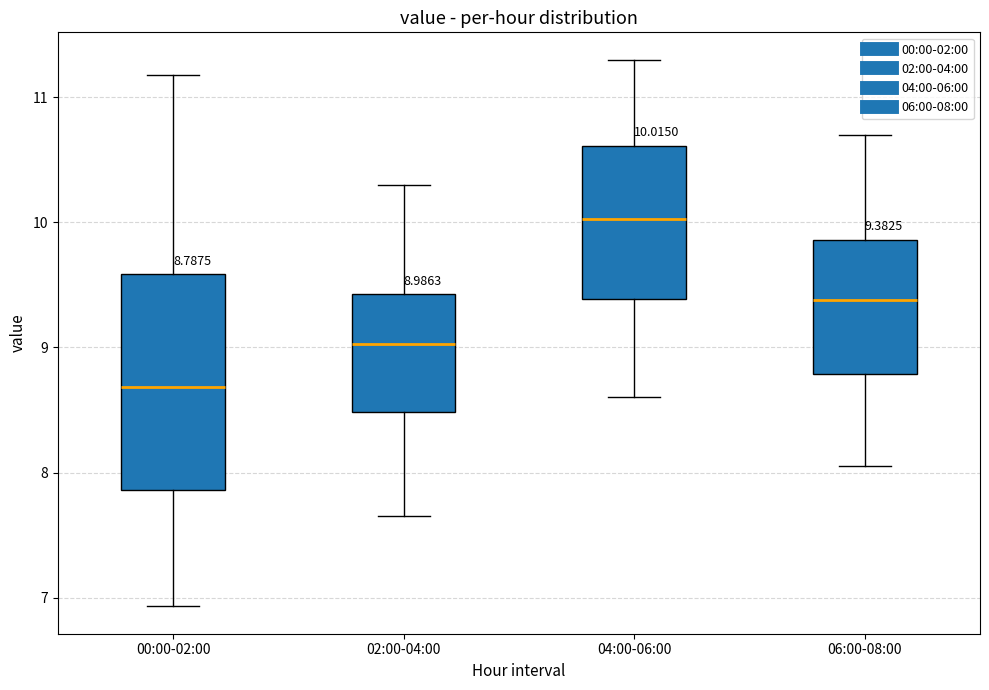

Which box has the highest median line?

04:00-06:00